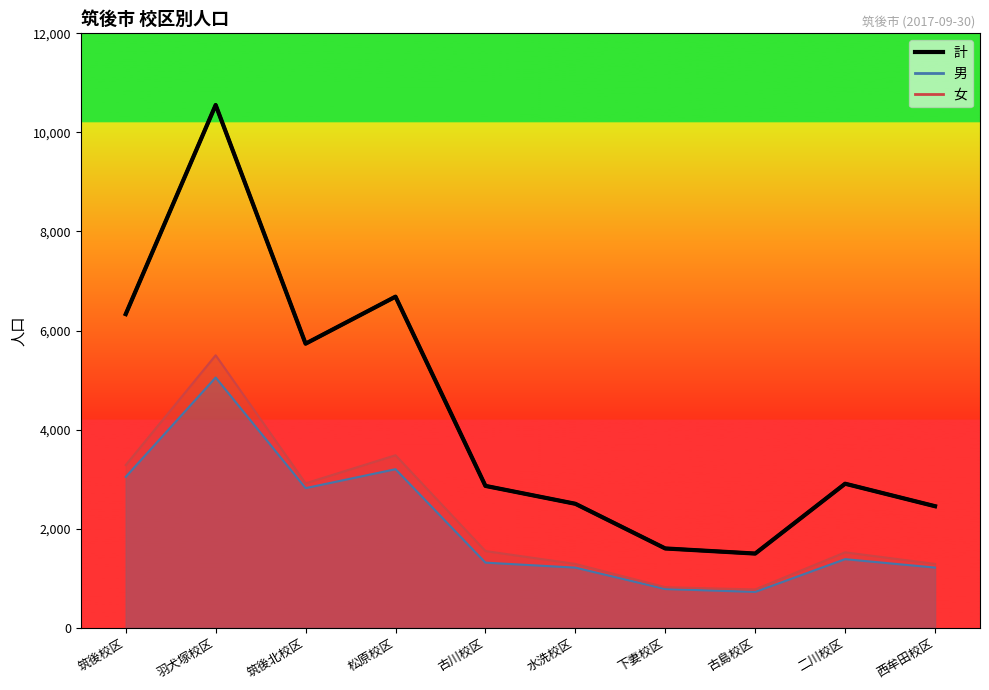

True or false: 女 has more than 1 interior local peaks.

True